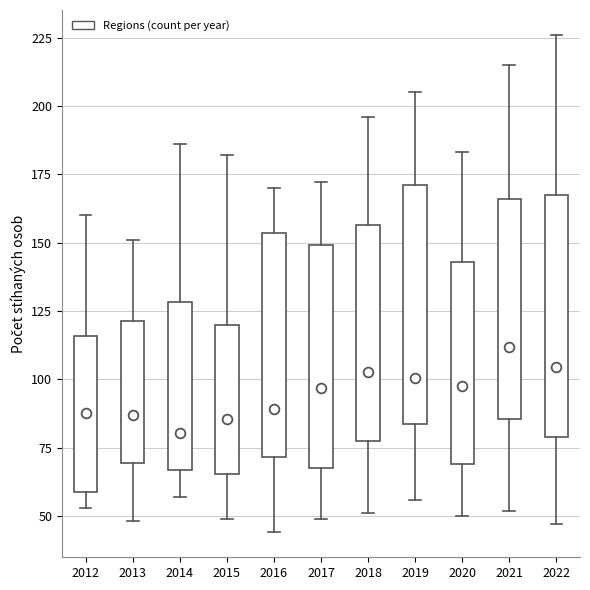

Reading left to right, read every box against the y-axis: the position of its median line, the range the box covers, and the ends of its whiskers. The values are not printed on the chart, so give them approximately, as read against the axis.

2012: median 90, box 60 to 115, whiskers 55 to 160
2013: median 85, box 70 to 120, whiskers 50 to 150
2014: median 80, box 65 to 130, whiskers 55 to 185
2015: median 85, box 65 to 120, whiskers 50 to 180
2016: median 90, box 70 to 155, whiskers 45 to 170
2017: median 95, box 70 to 150, whiskers 50 to 170
2018: median 105, box 80 to 155, whiskers 50 to 195
2019: median 100, box 85 to 170, whiskers 55 to 205
2020: median 100, box 70 to 145, whiskers 50 to 185
2021: median 110, box 85 to 165, whiskers 50 to 215
2022: median 105, box 80 to 165, whiskers 45 to 225